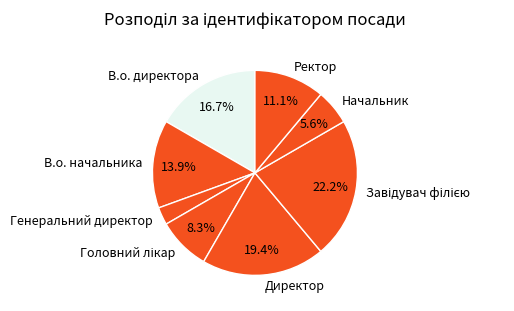

Which has a higher value, Генеральний директор or В.о. начальника?

В.о. начальника